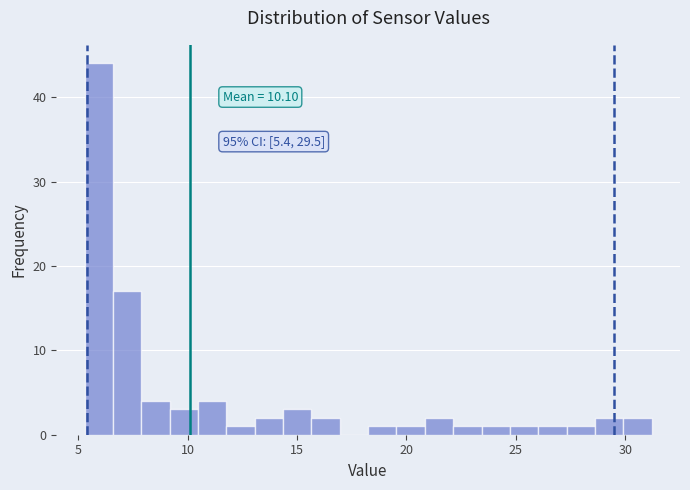

Around what value on the x-axis is the tallest bar? Give the approximate position of its centre, as read against the axis.

6.0